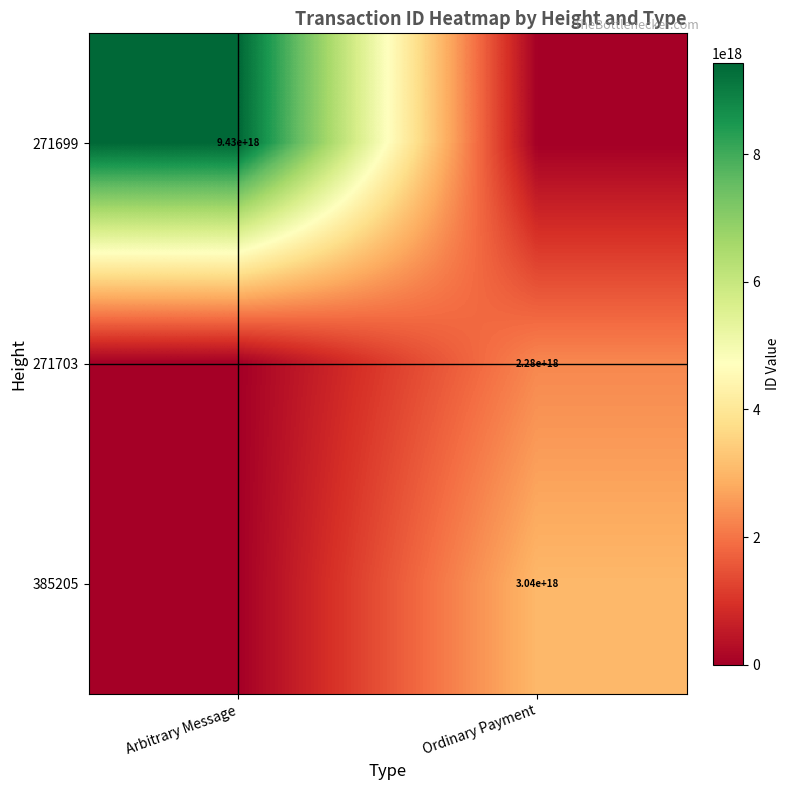

True or false: 271703 has a value of 1023566404534277504 at Ordinary Payment.

False